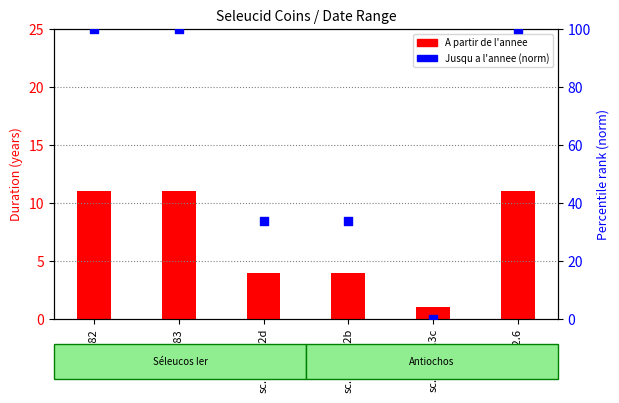

Which series has the widest spread of Y values?

Jusqu a l'annee (norm)